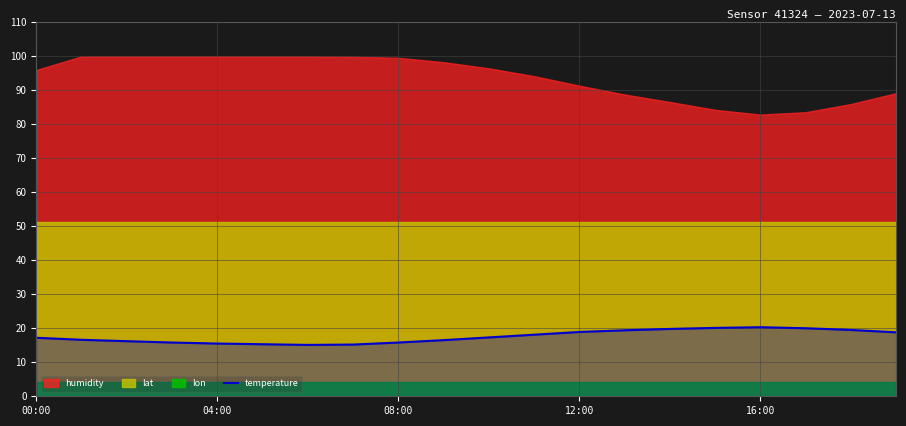

The value of temperature at 00:00 is 17.2. True or false?

True